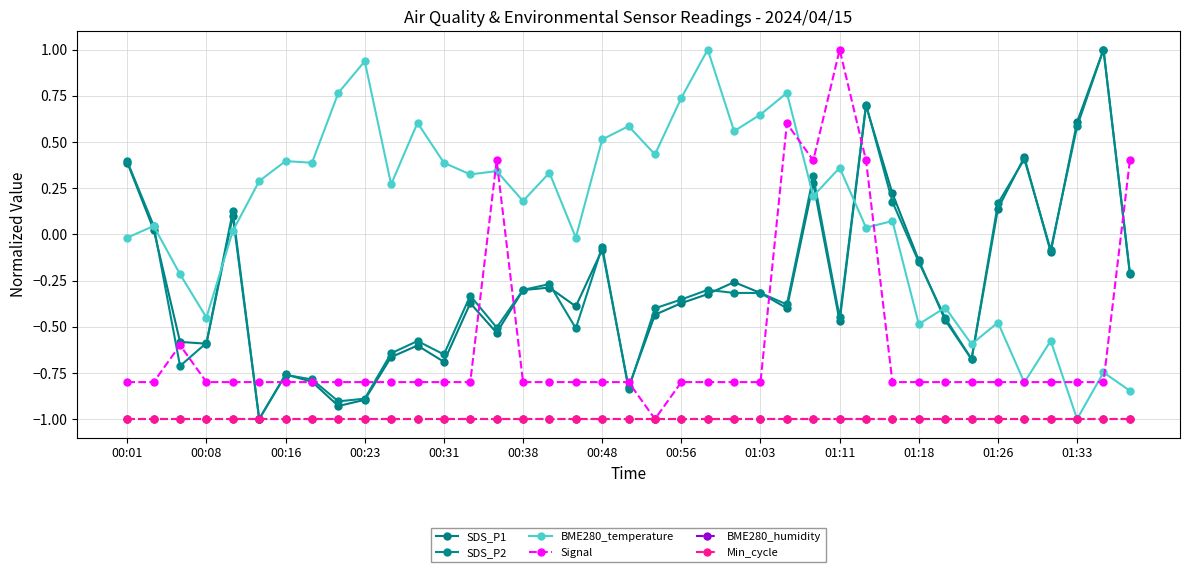

How many intersections are there between BME280_temperature and Signal?

9